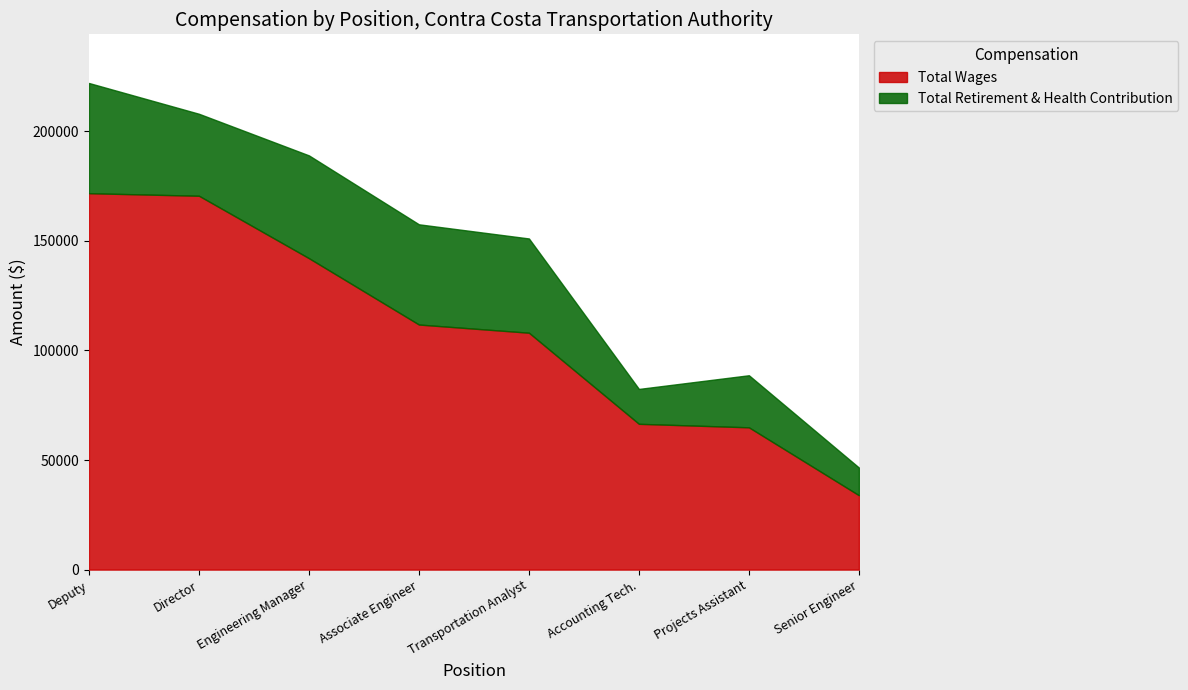

The value of Total Wages at Associate Engineer is 55156. True or false?

False